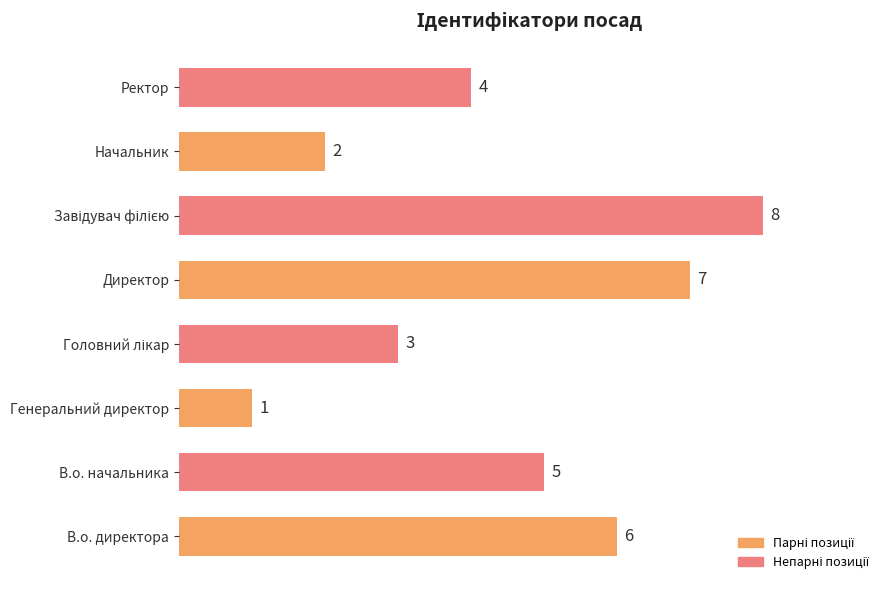

Is it true that the value at В.о. начальника is 2?

False